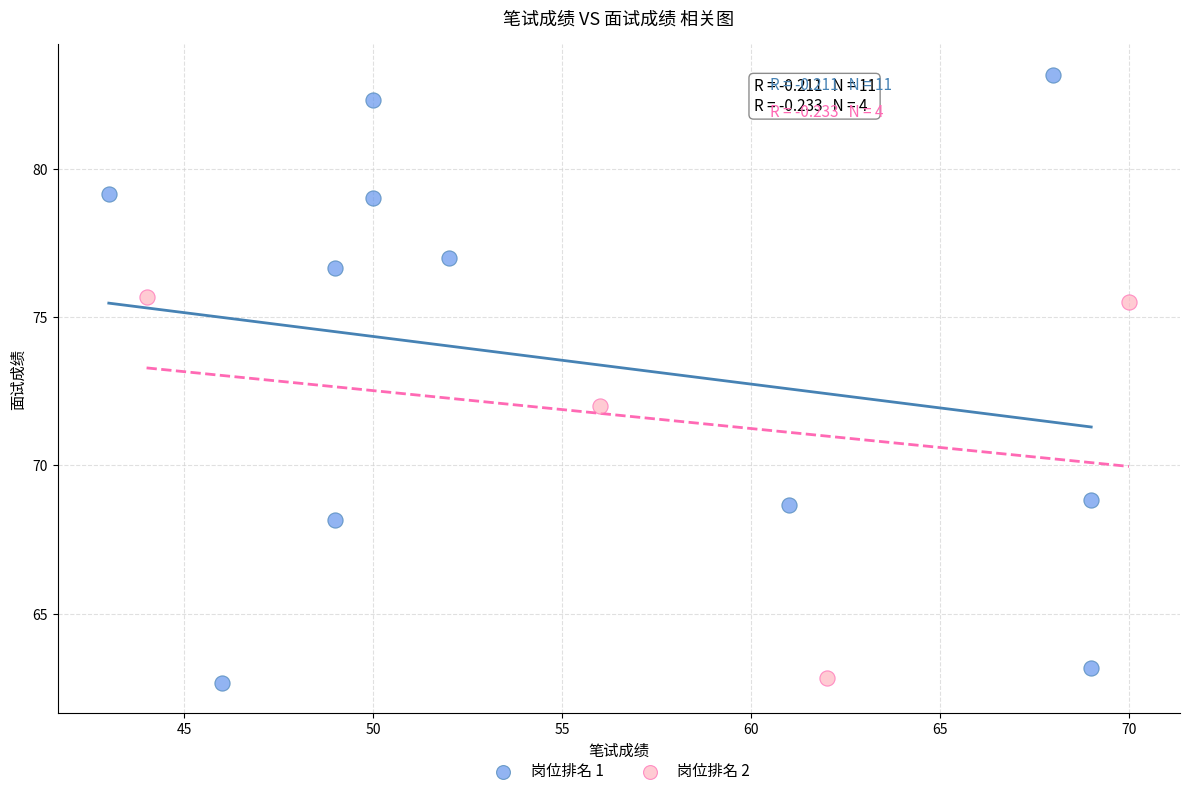

Which series reaches the maximum Y coordinate?

岗位排名 1